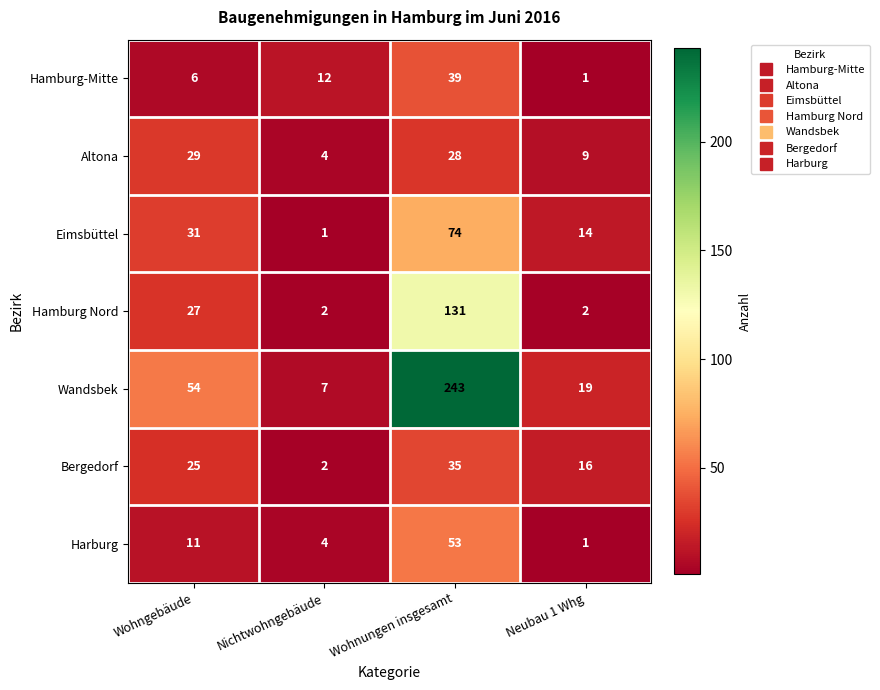

Reading right to left, list all the values displayed in this chart.

Hamburg-Mitte: 1	39	12	6
Altona: 9	28	4	29
Eimsbüttel: 14	74	1	31
Hamburg Nord: 2	131	2	27
Wandsbek: 19	243	7	54
Bergedorf: 16	35	2	25
Harburg: 1	53	4	11